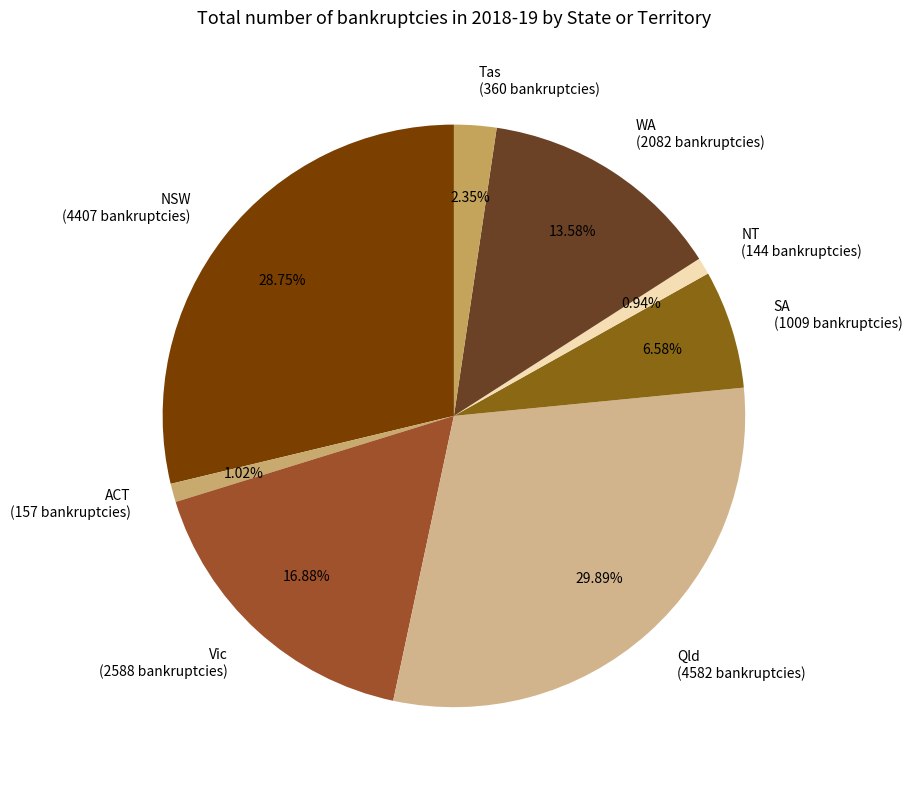

To the nearest percent, what is the average slice percentage?

12%